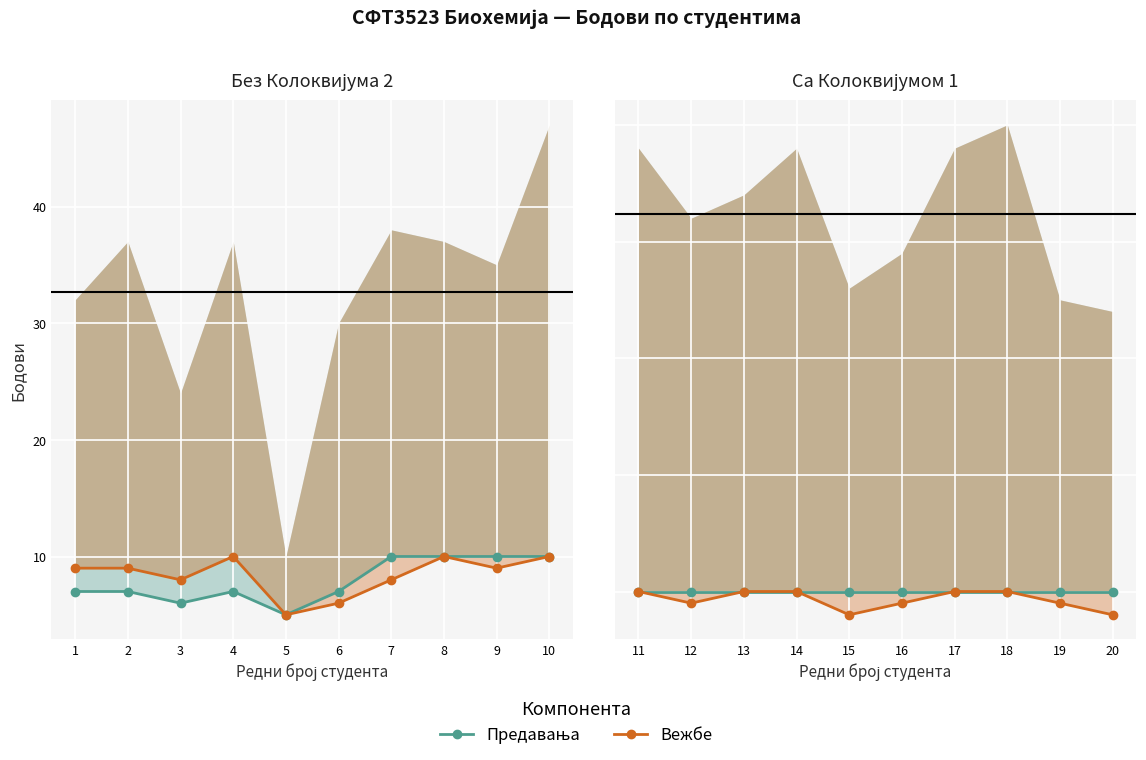

List the series in order of their overall mean, lowest first.

Вежбе, Предавања